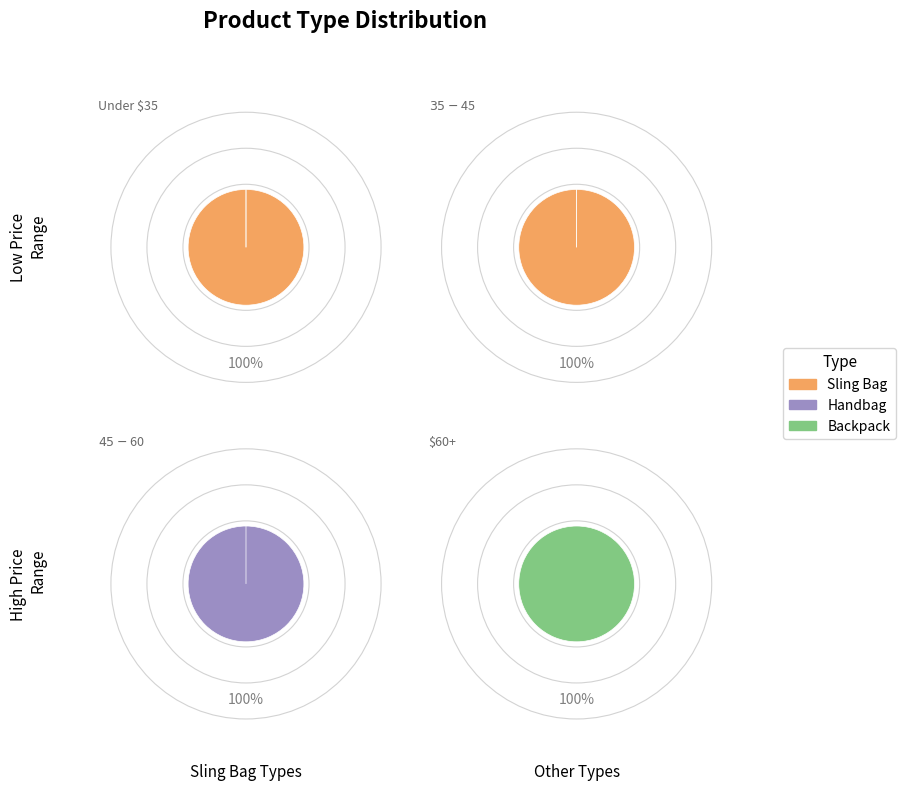

The 4 slice represents 35% of the pie. True or false?

False